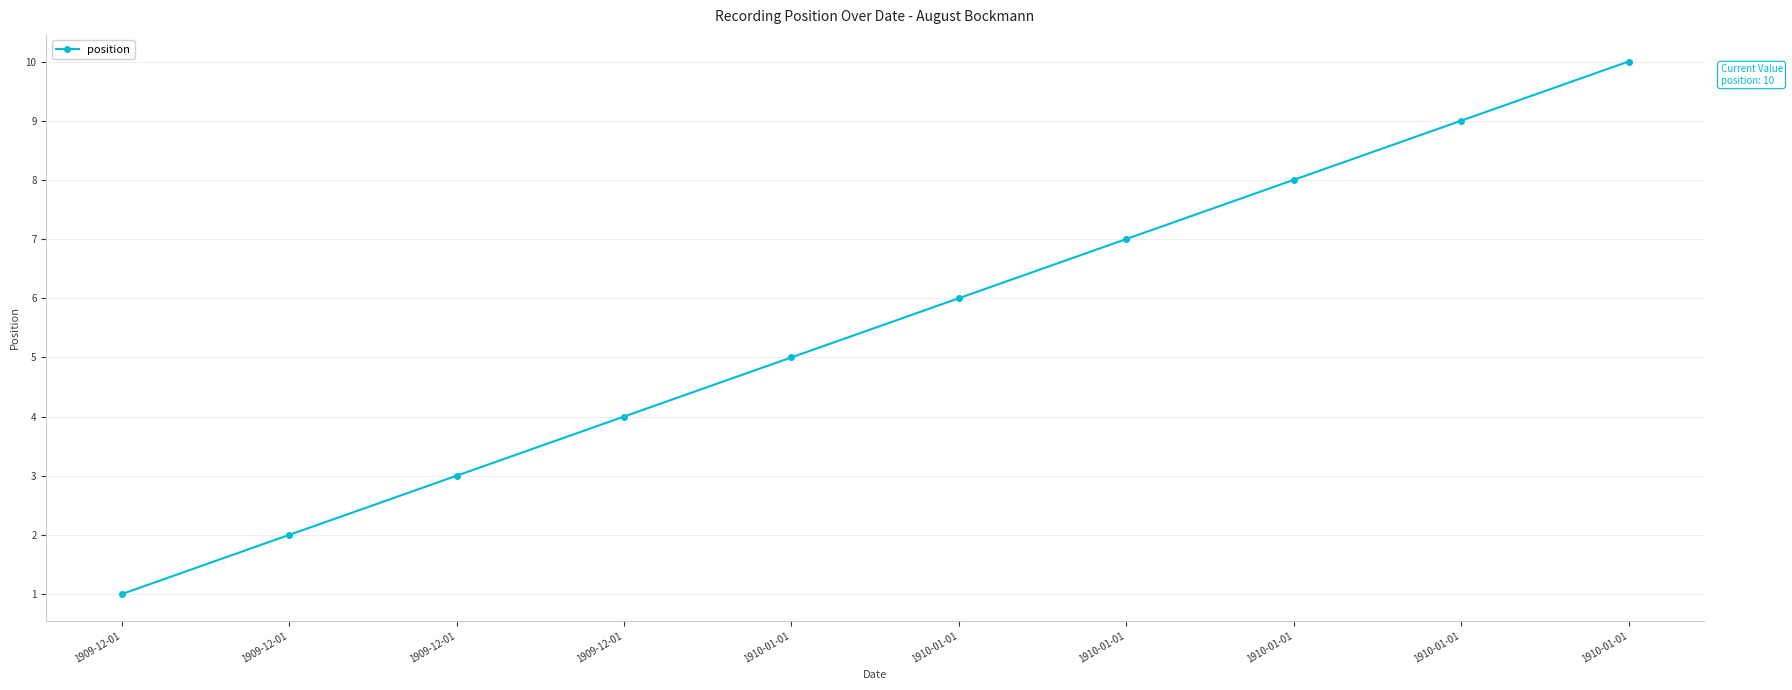

The chart shows a value of 9 at 1910-01-01. True or false?

True